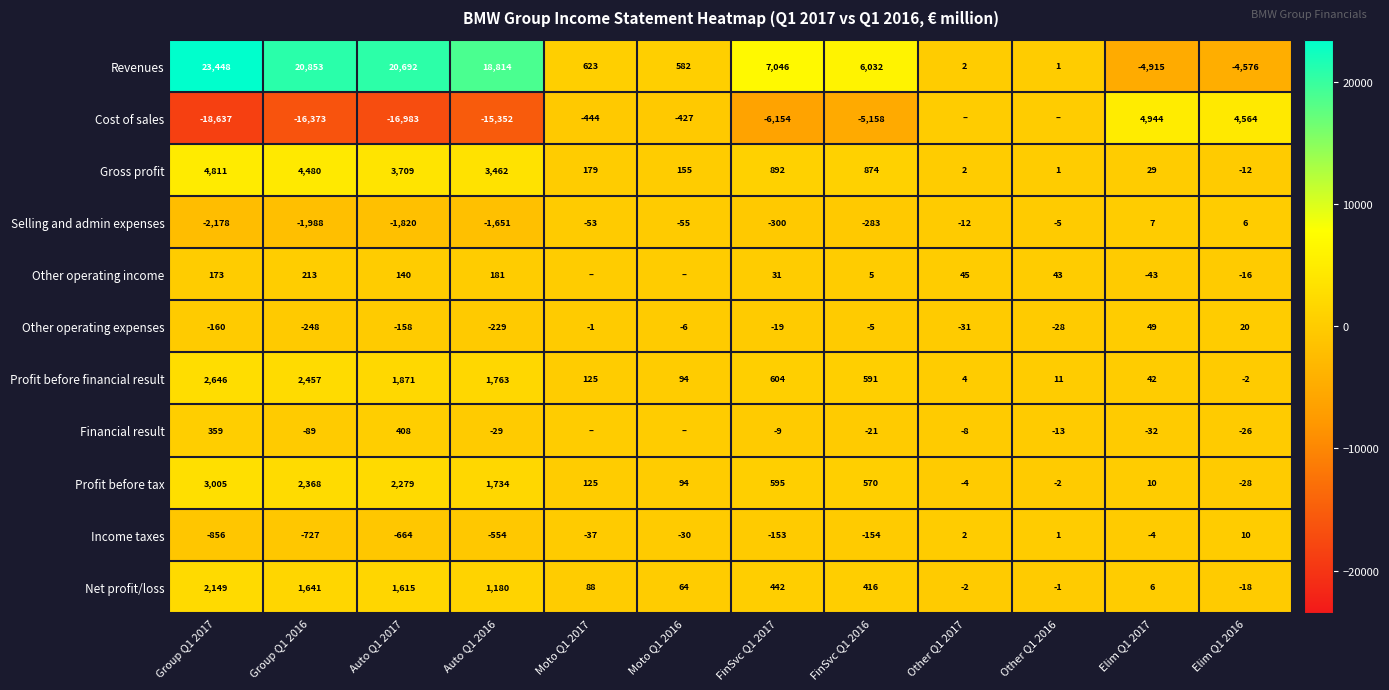

How many data points in Gross profit are less than 874?

6